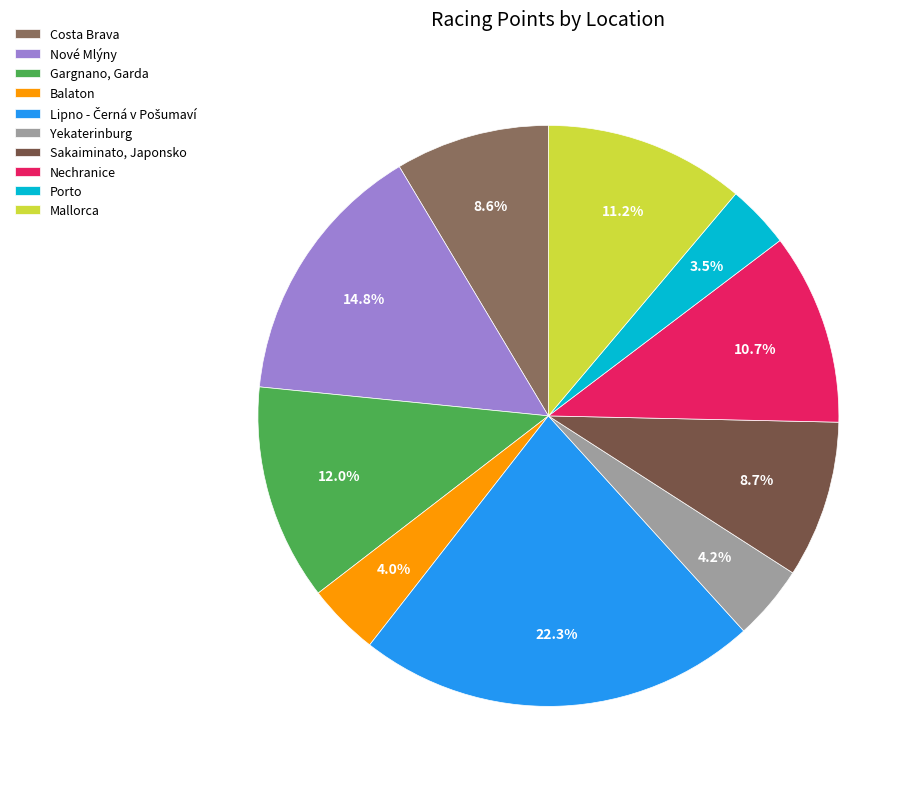

To the nearest percent, what portion does Mallorca represent?

11%